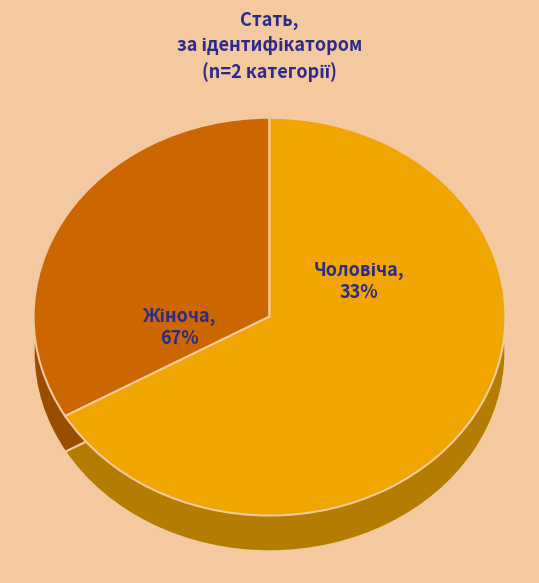

Between Жіноча and Чоловіча, which is larger?

Жіноча